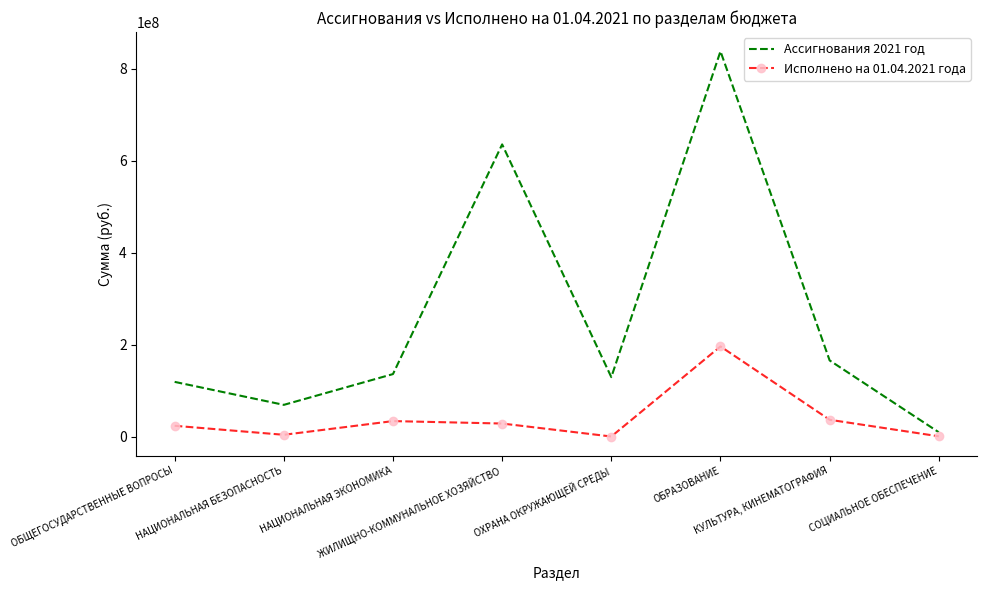

In Исполнено на 01.04.2021 года, how many points are higher than both neighbors (excluding endpoints)?

2